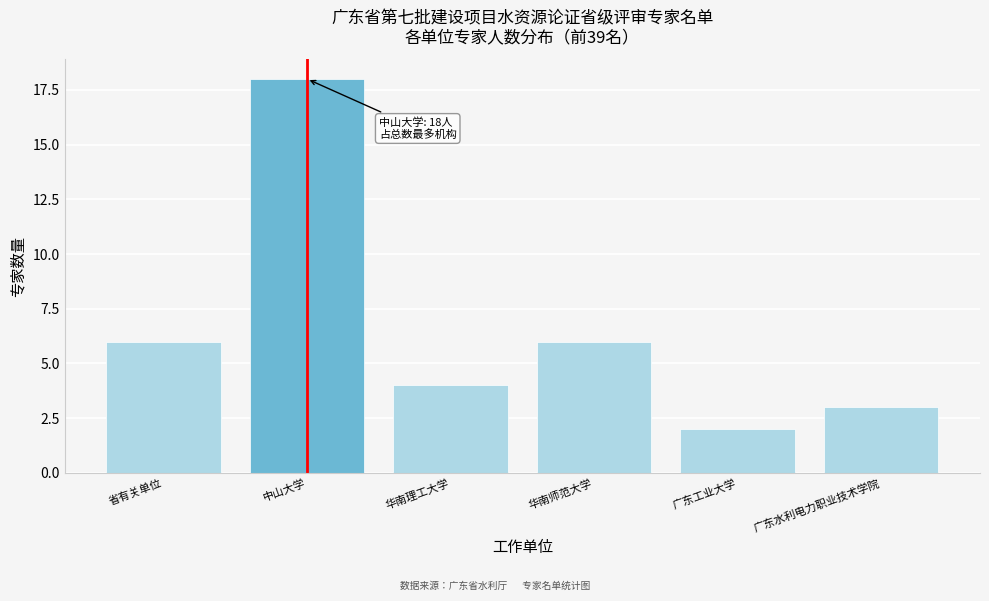

Reading left to right, what are all the values shown in this chart?

省有关单位=6	中山大学=18	华南理工大学=4	华南师范大学=6	广东工业大学=2	广东水利电力职业技术学院=3